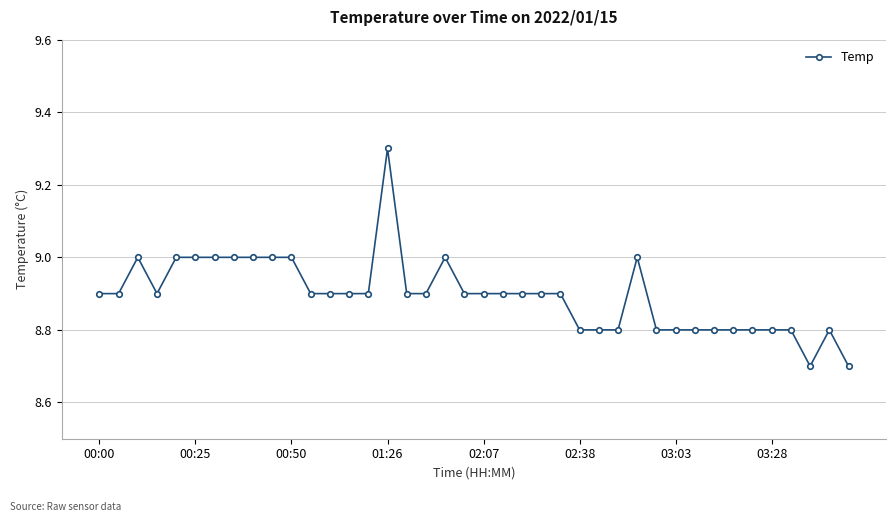

What is the average value?

8.9